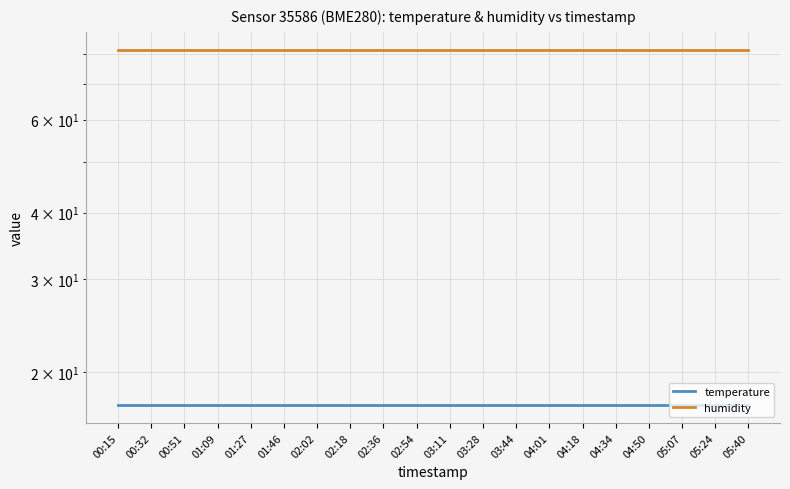

True or false: humidity and temperature cross at least once.

False